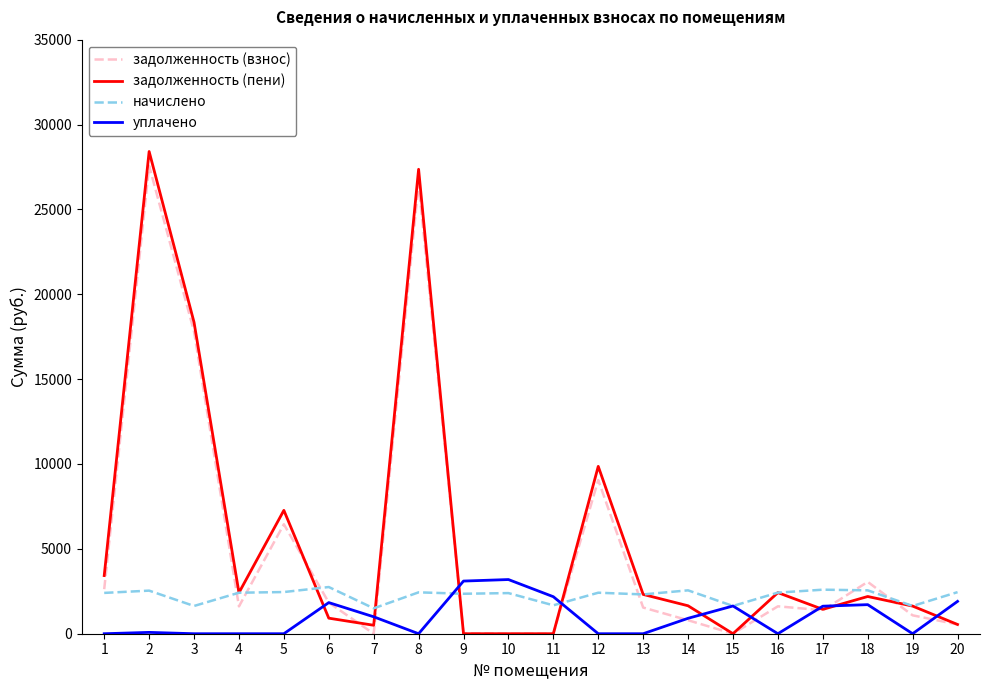

Which series ends up on top after the final intersection of уплачено and задолженность (взнос)?

уплачено